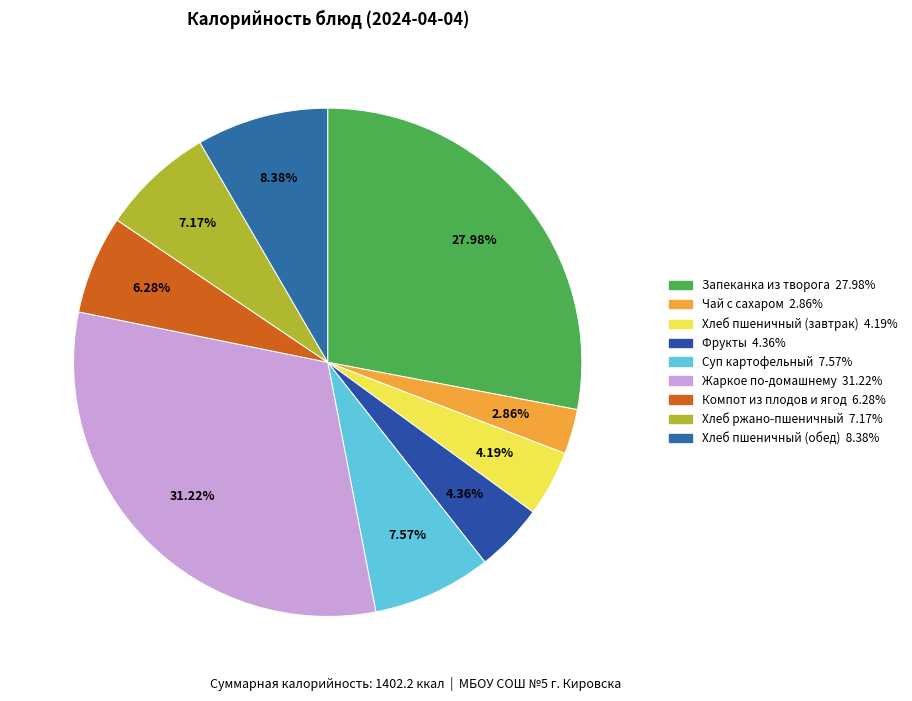

Is there a majority slice in this chart?

No